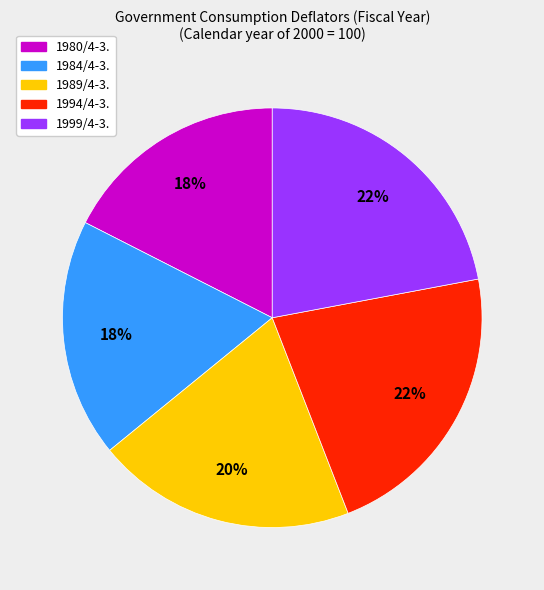

To the nearest percent, what is the average slice percentage?

20%